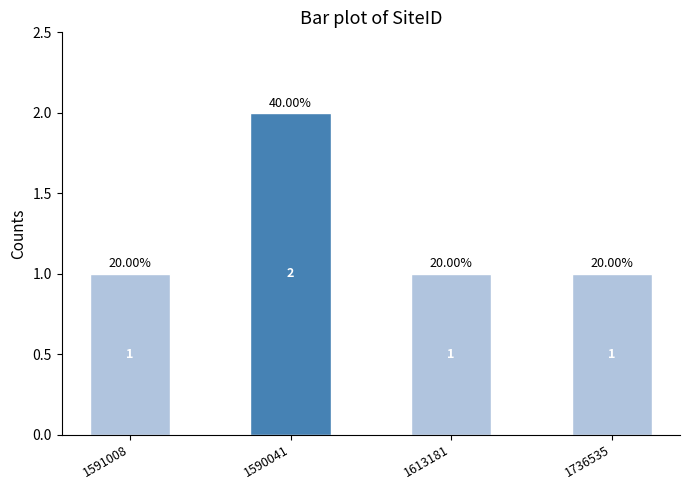

Count the values in the range 1 to 2.

4